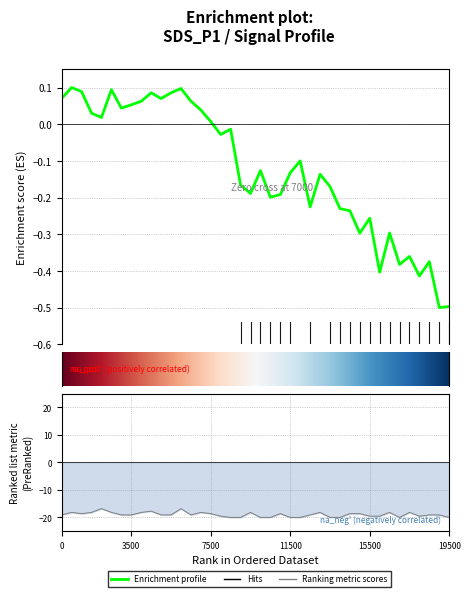

The value of Signal at 21 is -6.2. True or false?

False